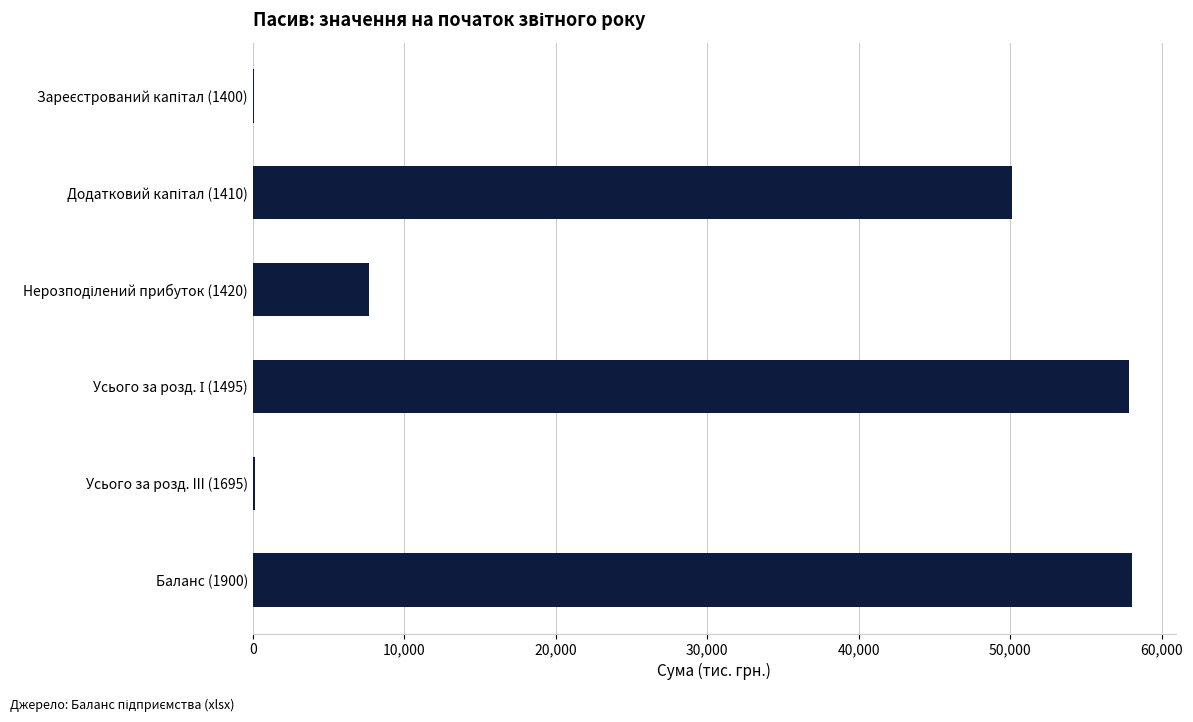

What is the maximum value shown in the chart?

58010.4